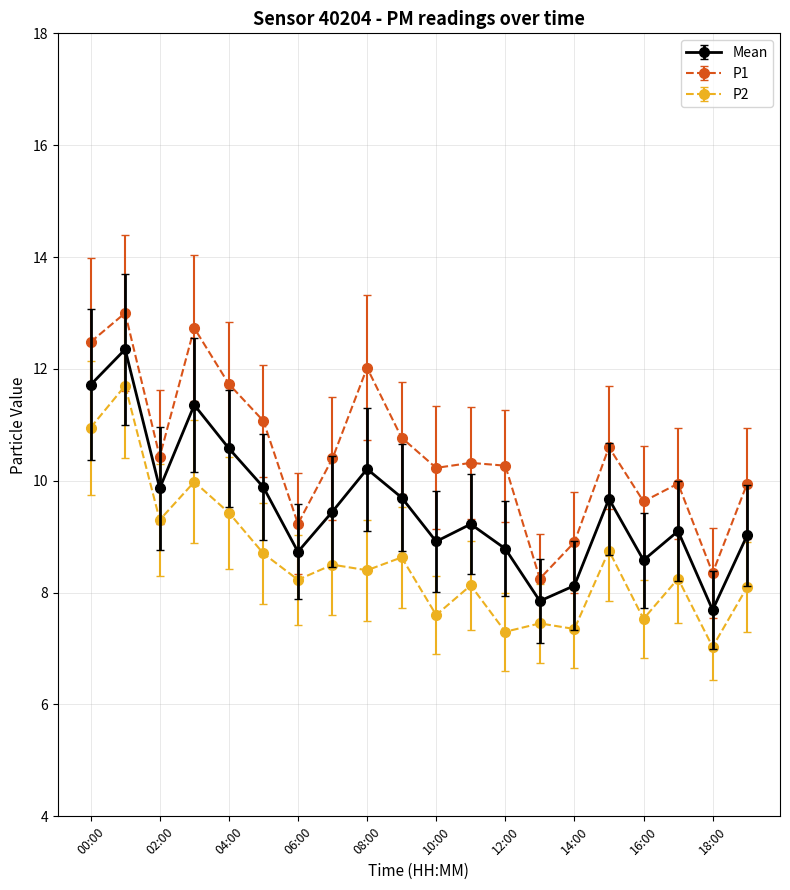

True or false: P1 and P2 cross at least once.

False